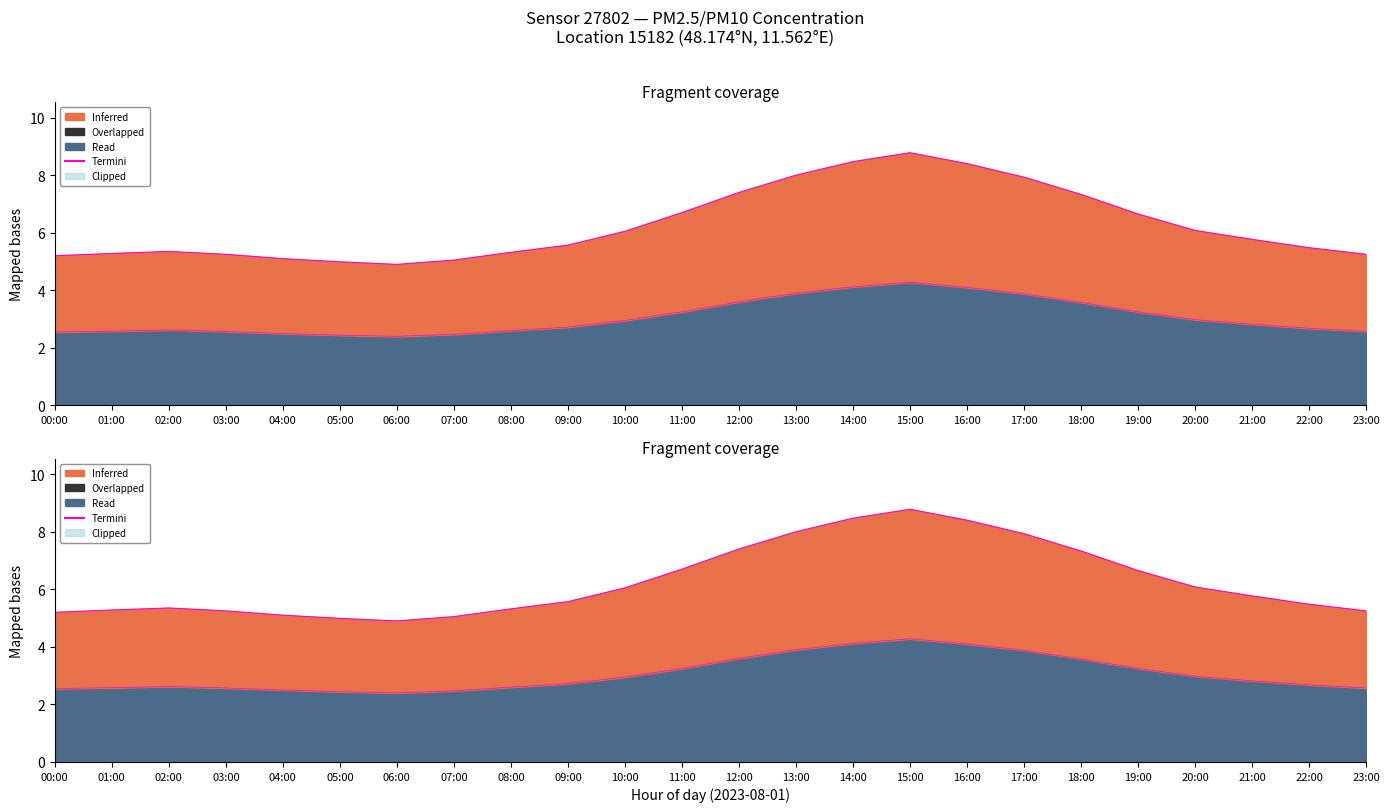

What is the difference between the maximum and second lowest values?

3.8